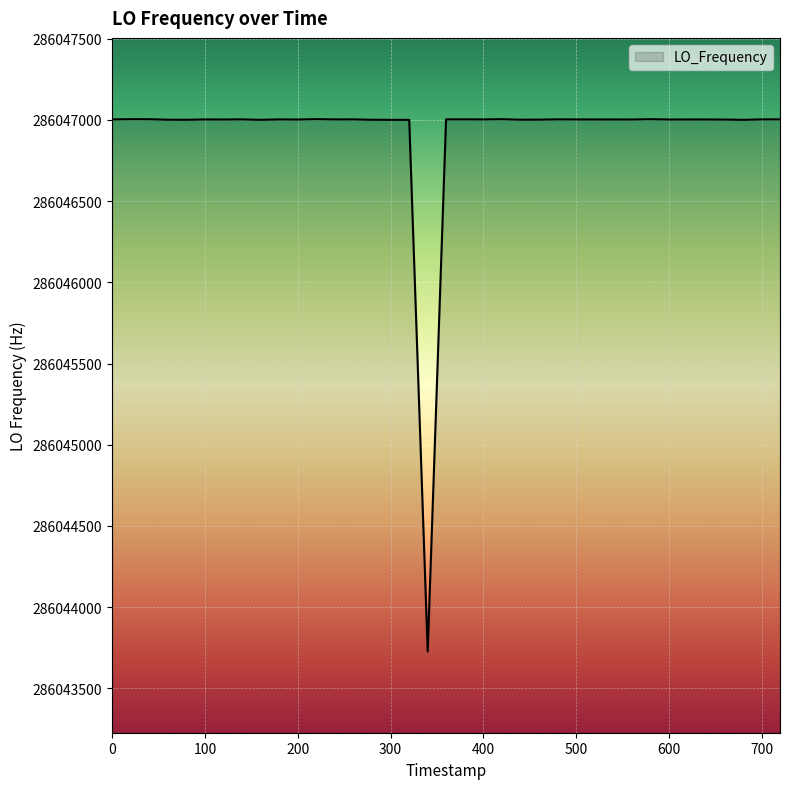

What is the maximum value shown in the chart?

286047004.1